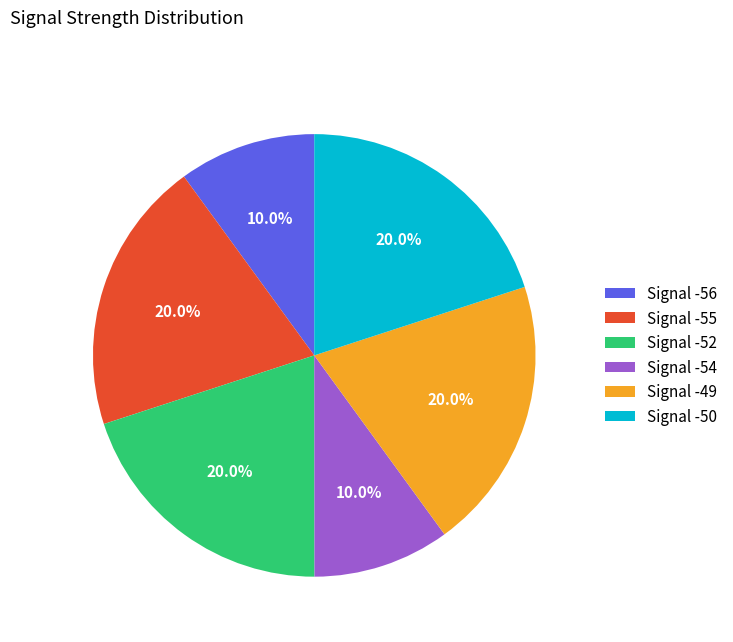

Is Signal -56 the majority of the pie?

No